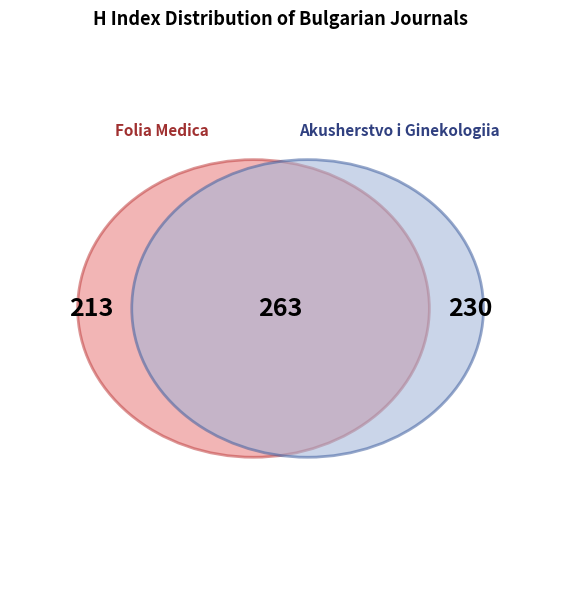

Is there a majority slice in this chart?

No